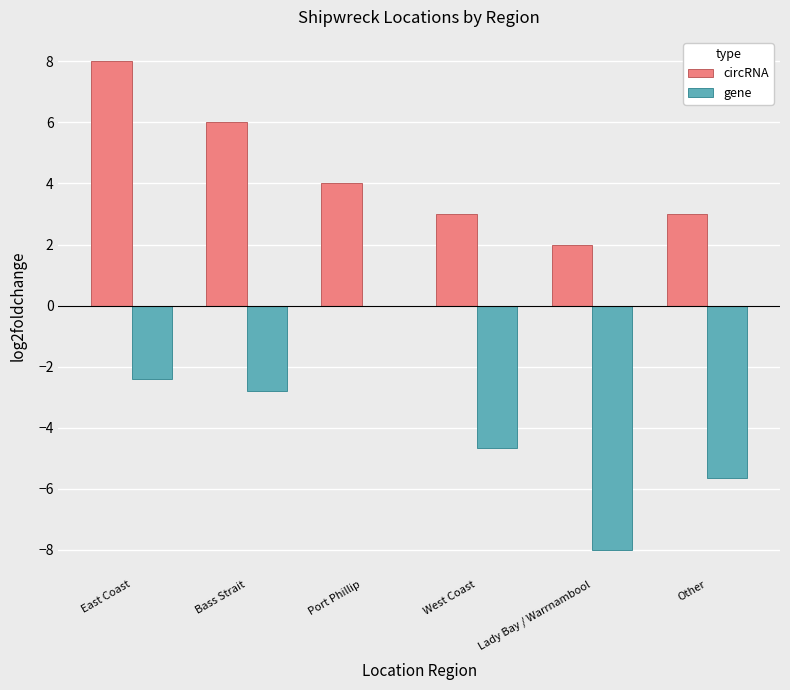

What is the sum of the gene values at Bass Strait and Port Phillip?

-2.8